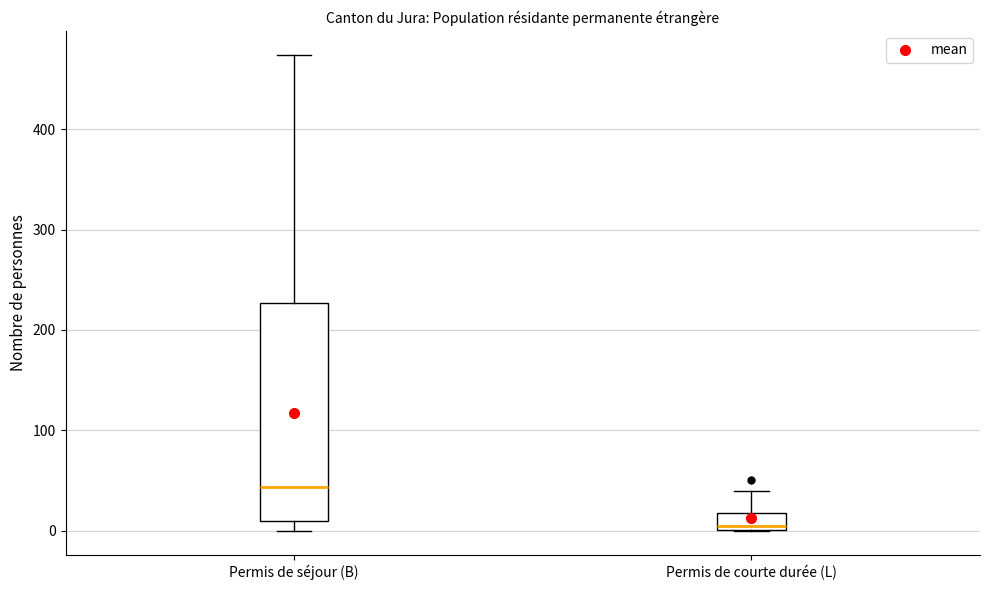

Where does the median line of the box for Permis de courte durée (L) sit on the y-axis? The values are not printed on the chart, so give them approximately, as read against the axis.

10